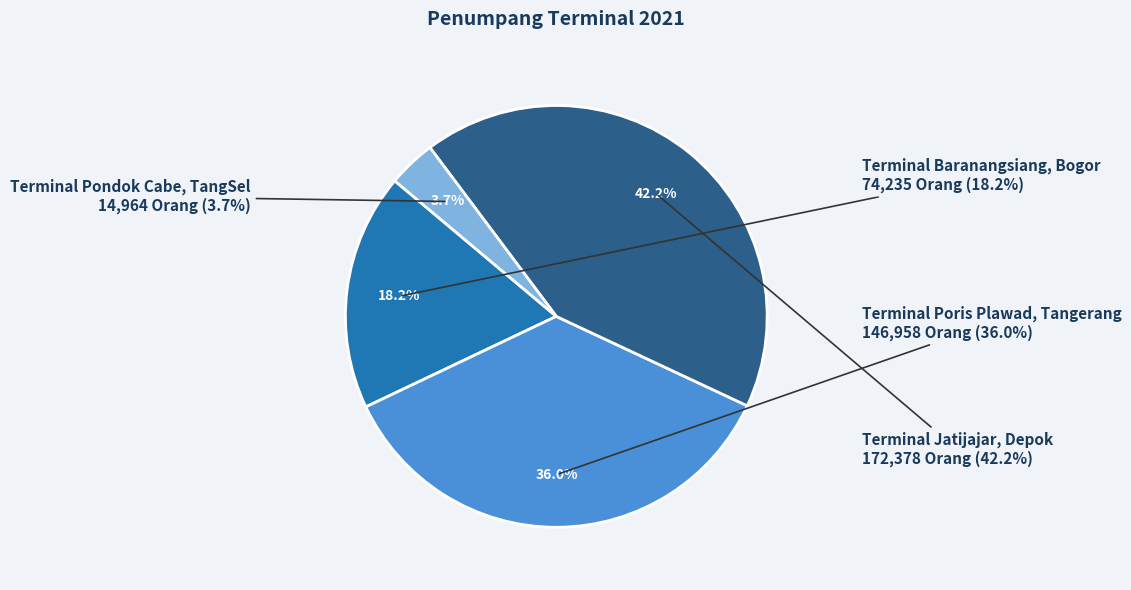

Combined, what portion of the pie is Terminal Poris Plawad, Tangerang and Terminal Pondok Cabe, TangSel?

39.6%